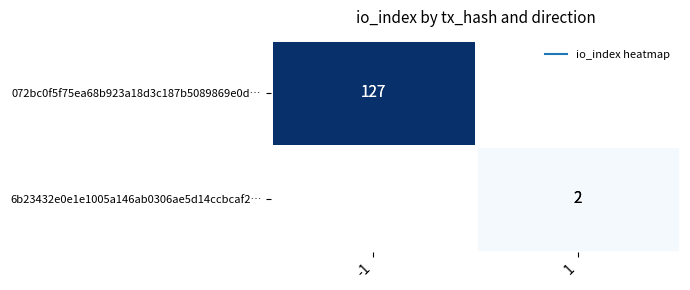

Is the value of 072bc0f5f75ea68b923a18d3c187b5089869e0d… at 1 greater than the value of 6b23432e0e1e1005a146ab0306ae5d14ccbcaf2… at -1?

No